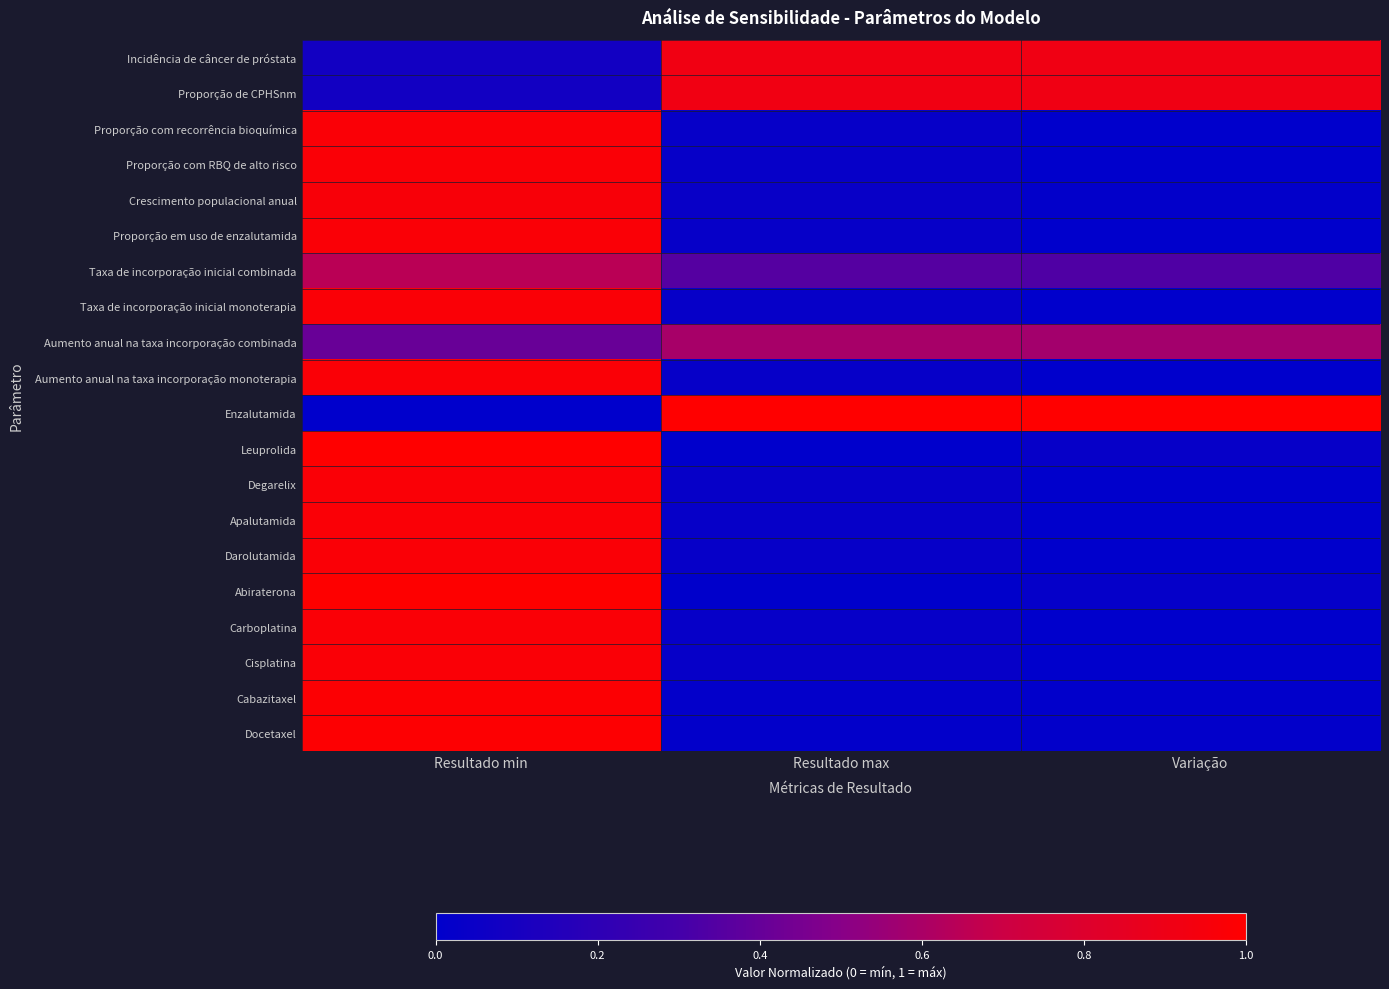

What is the total value across all series at Variação?

3.8